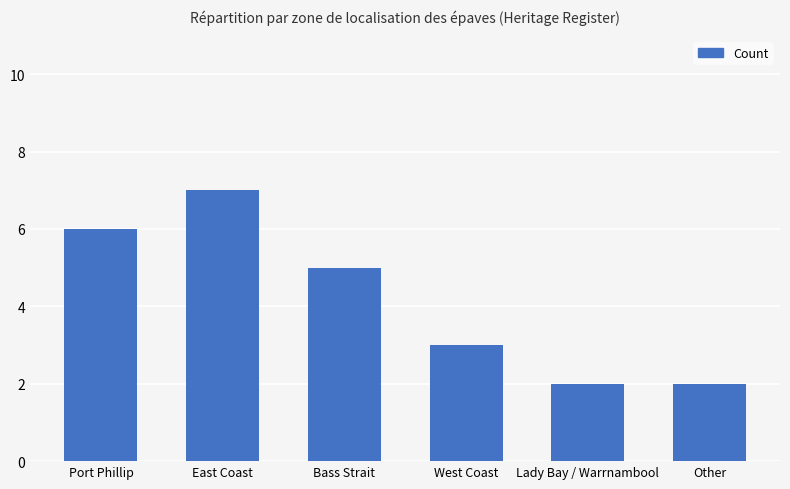

What is the change in value from East Coast to Lady Bay / Warrnambool?

-5